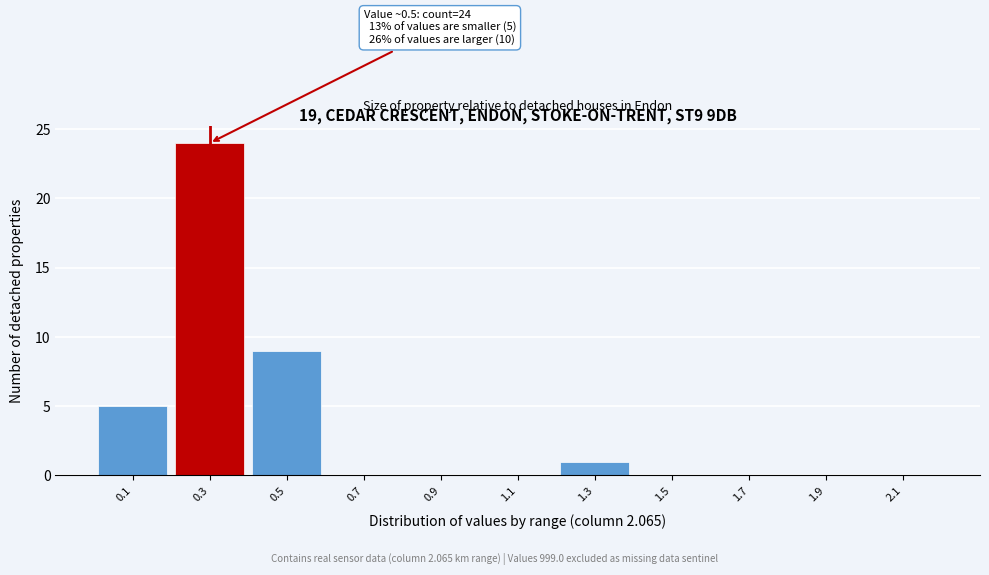

Reading left to right, extract all data points from this chart.

0.1=5	0.3=24	0.5=9	0.7=0	0.9=0	1.1=0	1.3=1	1.5=0	1.7=0	1.9=0	2.1=0